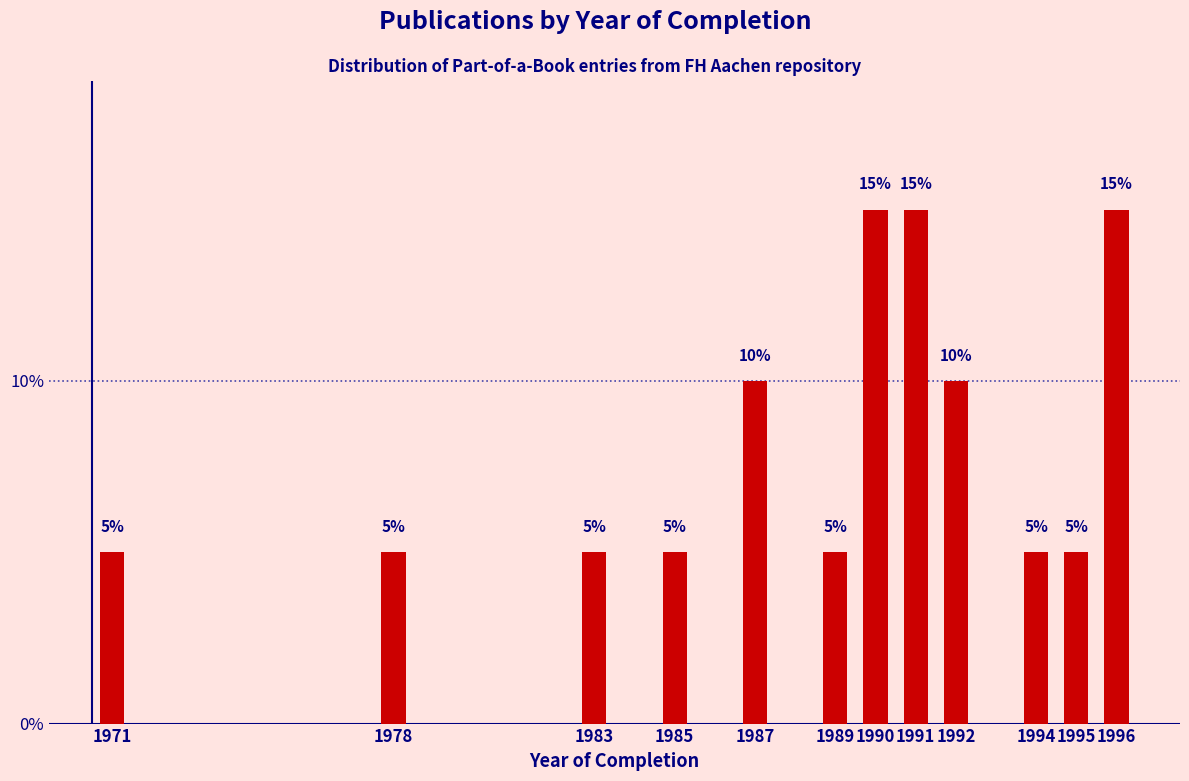

Reading right to left, extract all data points from this chart.

15	5	5	10	15	15	5	10	5	5	5	5